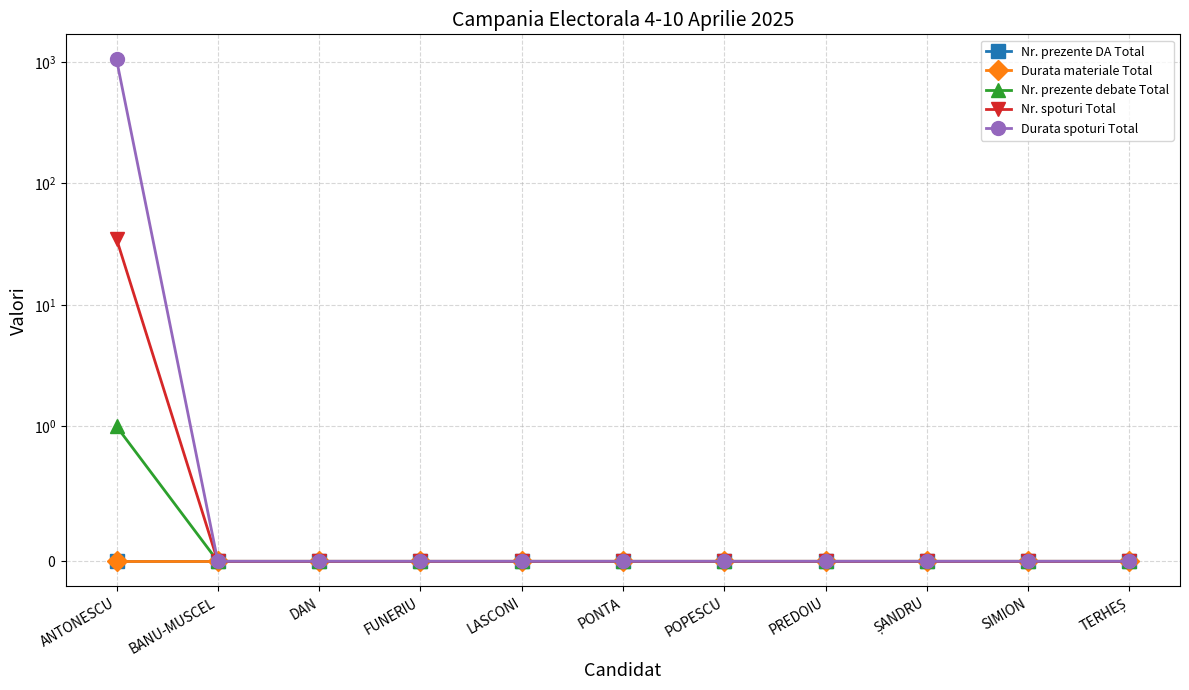

Does the chart display data point markers on the line(s)?

Yes